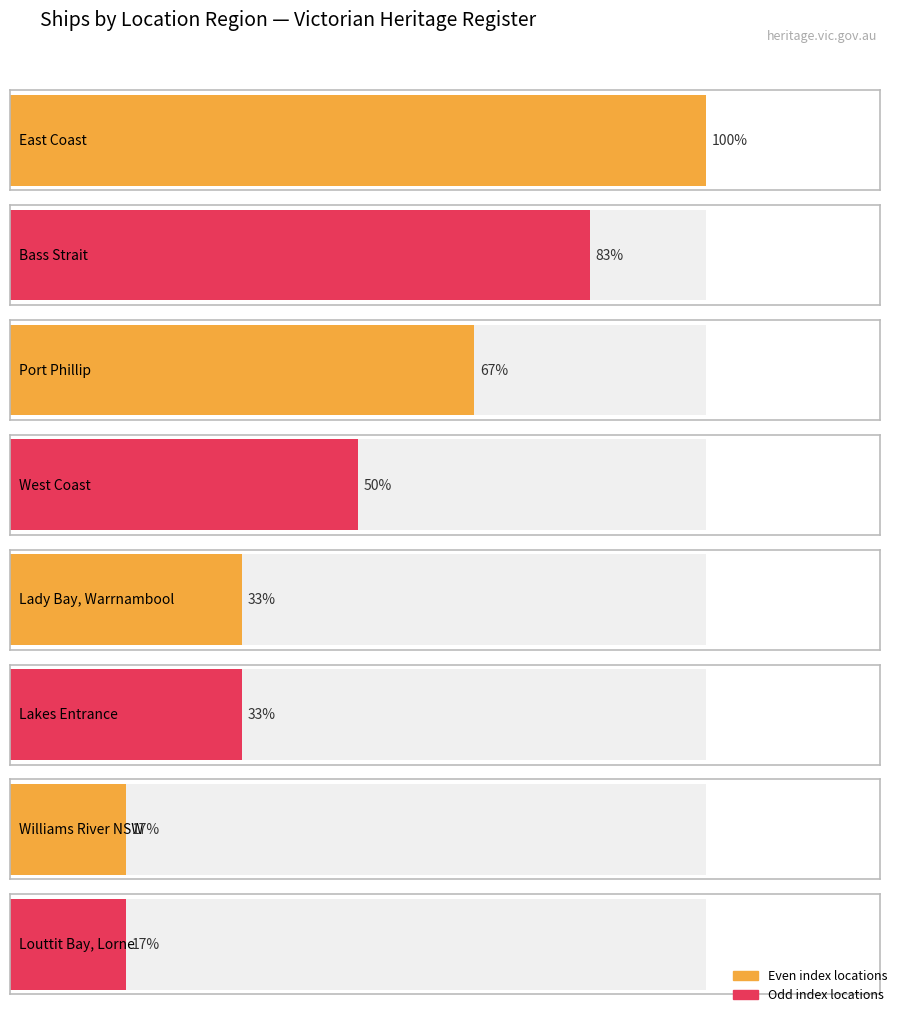

How many values are between 2 and 5?

5